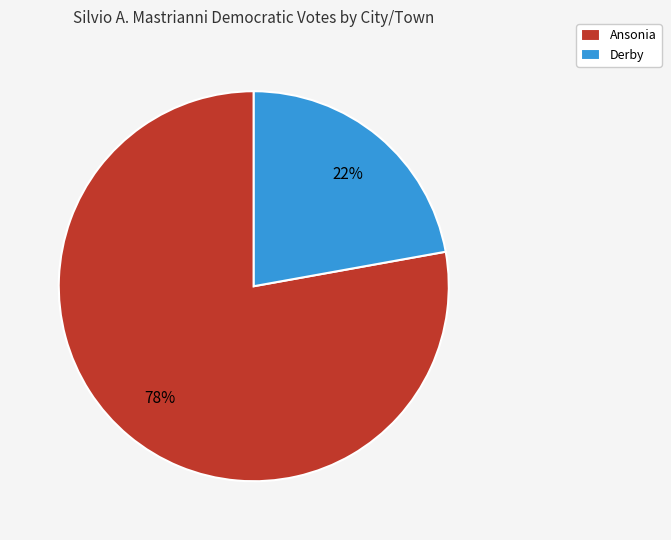

Rank the categories by value from highest to lowest.

Ansonia, Derby